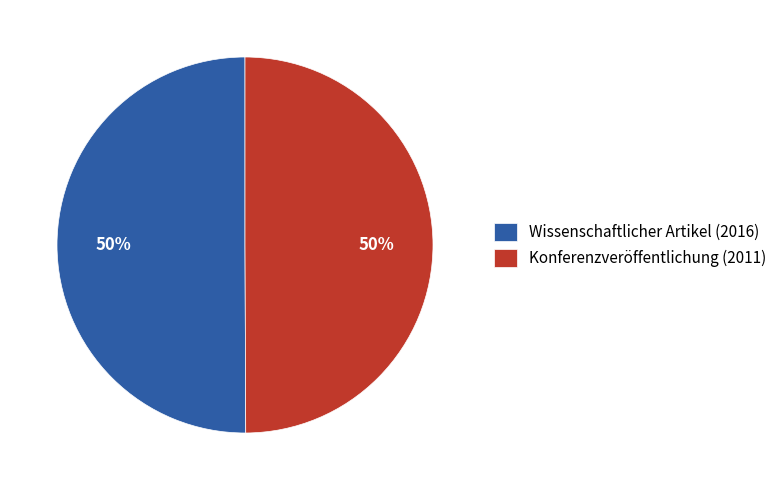

True or false: Wissenschaftlicher Artikel (2016) accounts for 44% of the total.

False